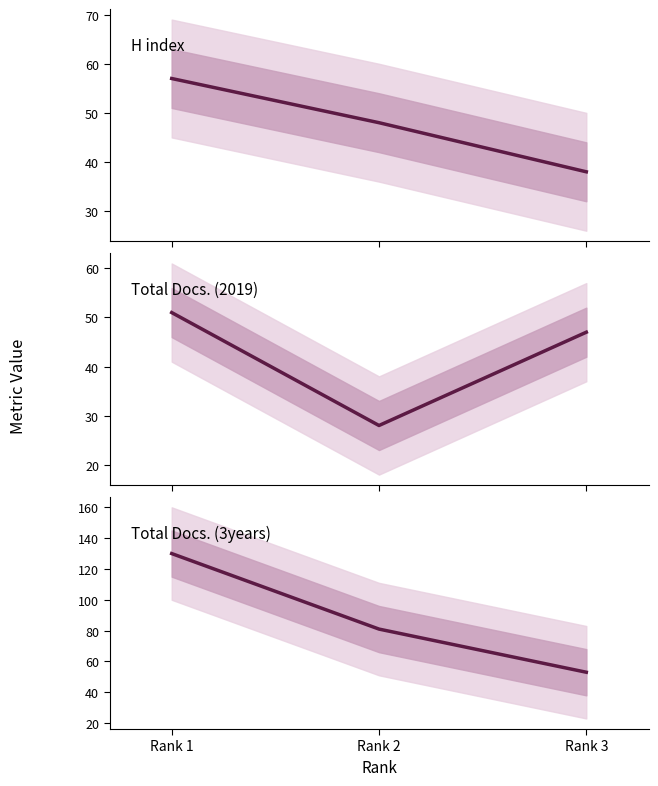

What is the difference between the H index values at Rank 1 and Rank 2?

9